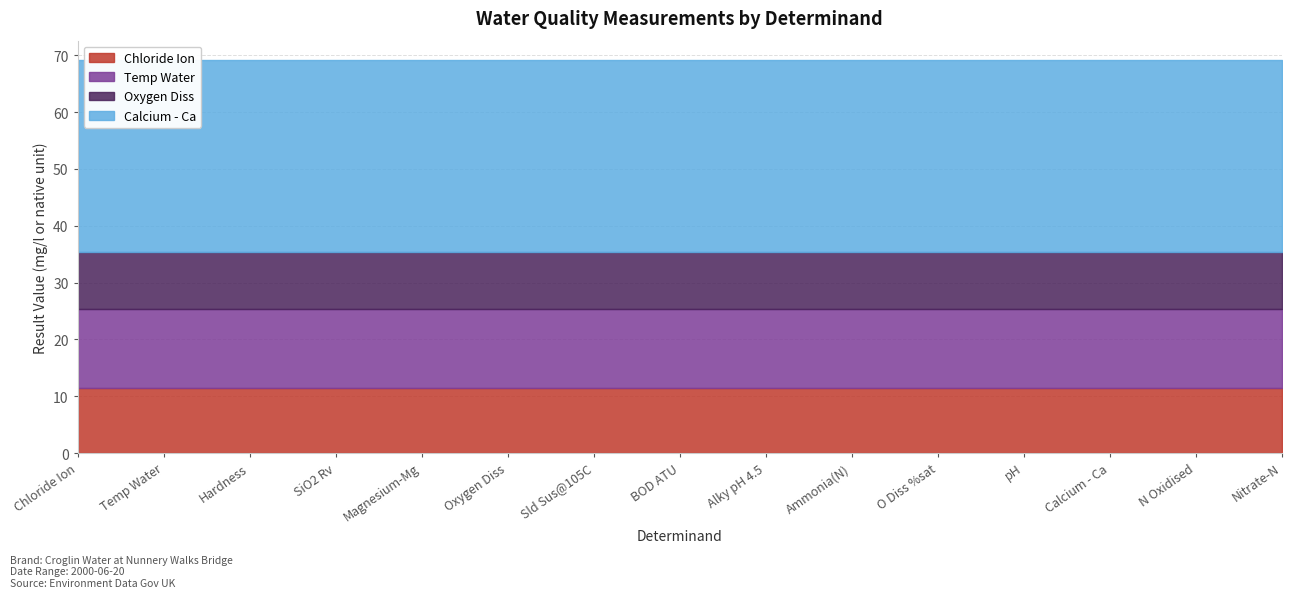

At which label is Oxygen Diss closest to 10?

Chloride Ion